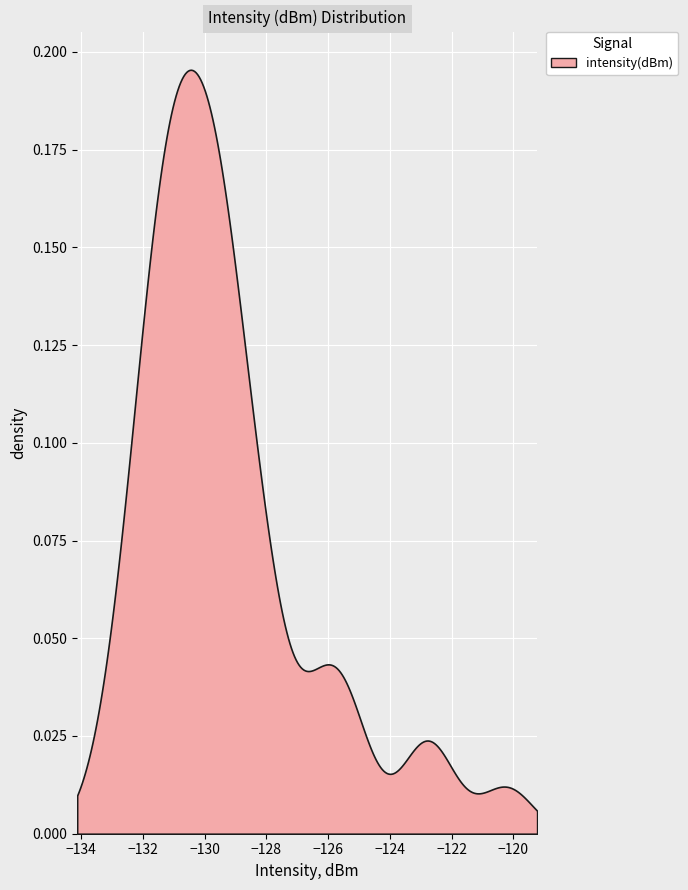

Count the number of categories in the chart.

300